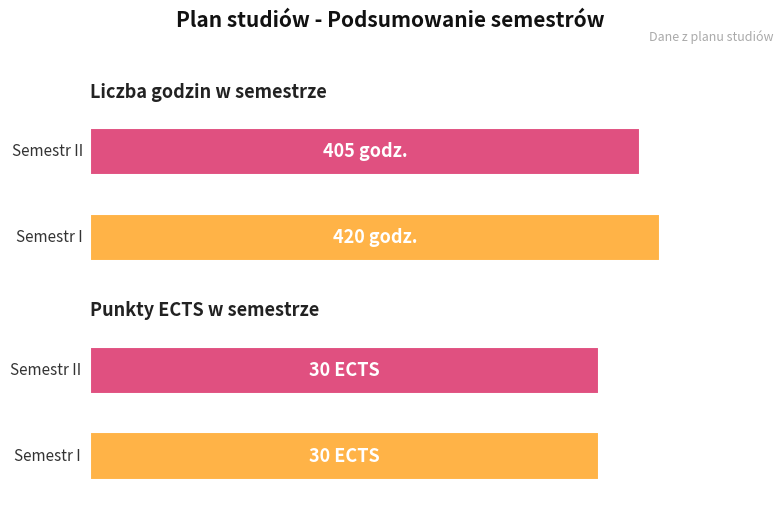

Where is Punkty ECTS nearest to the value 15?

Semestr I